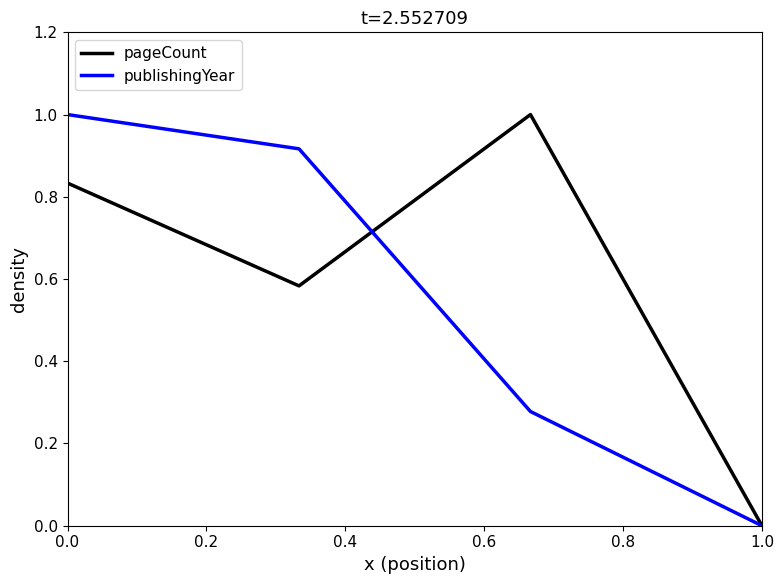

In pageCount, how many points are higher than both neighbors (excluding endpoints)?

1